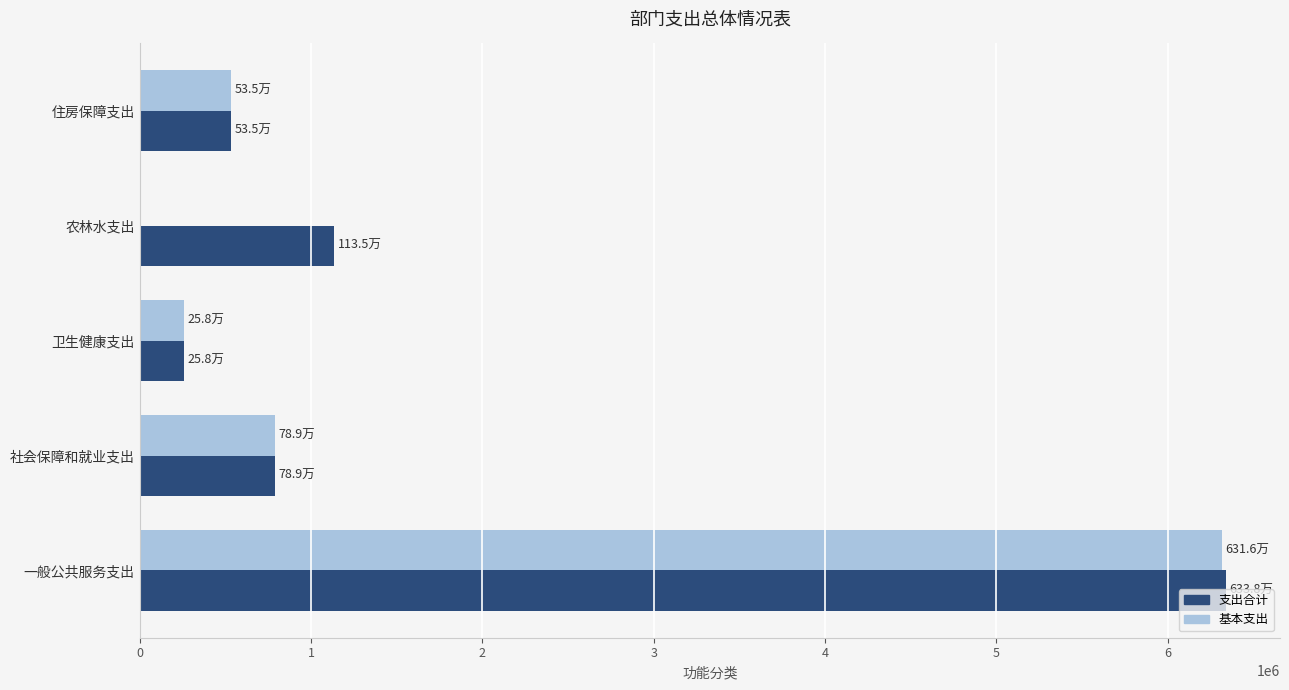

How many categories are shown in the chart?

5